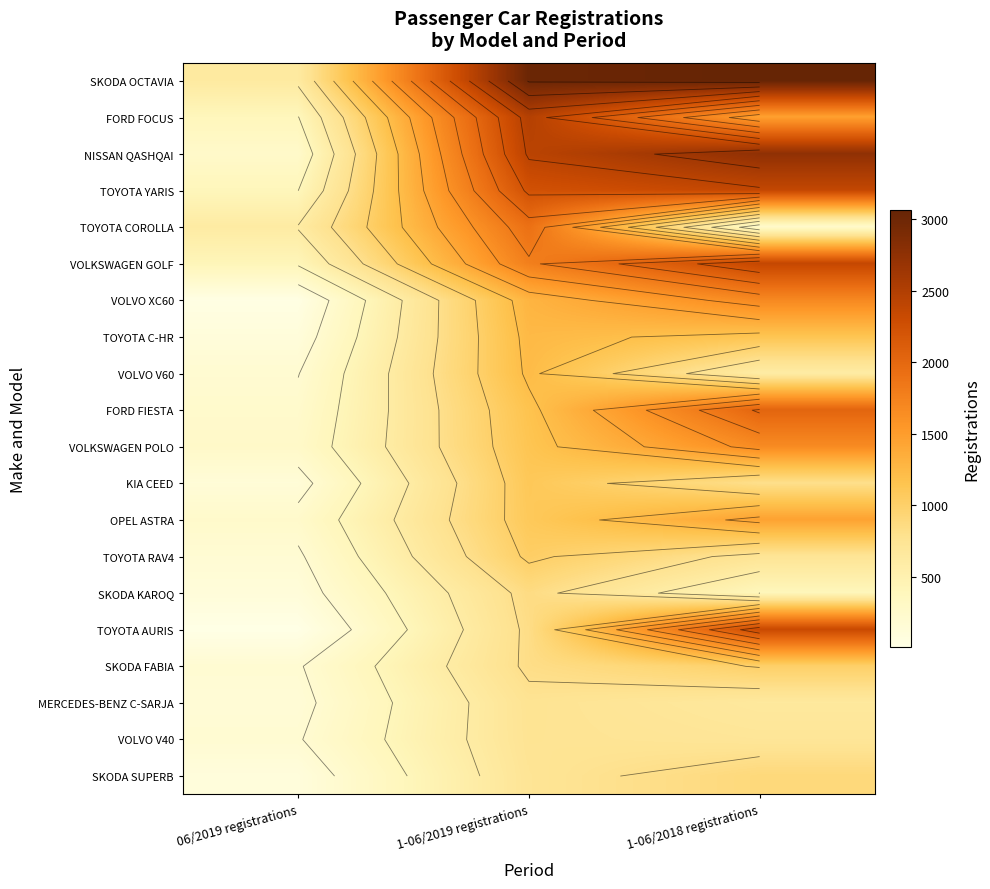

Which series changed the most between 06/2019 registrations and 1-06/2019 registrations?

SKODA OCTAVIA